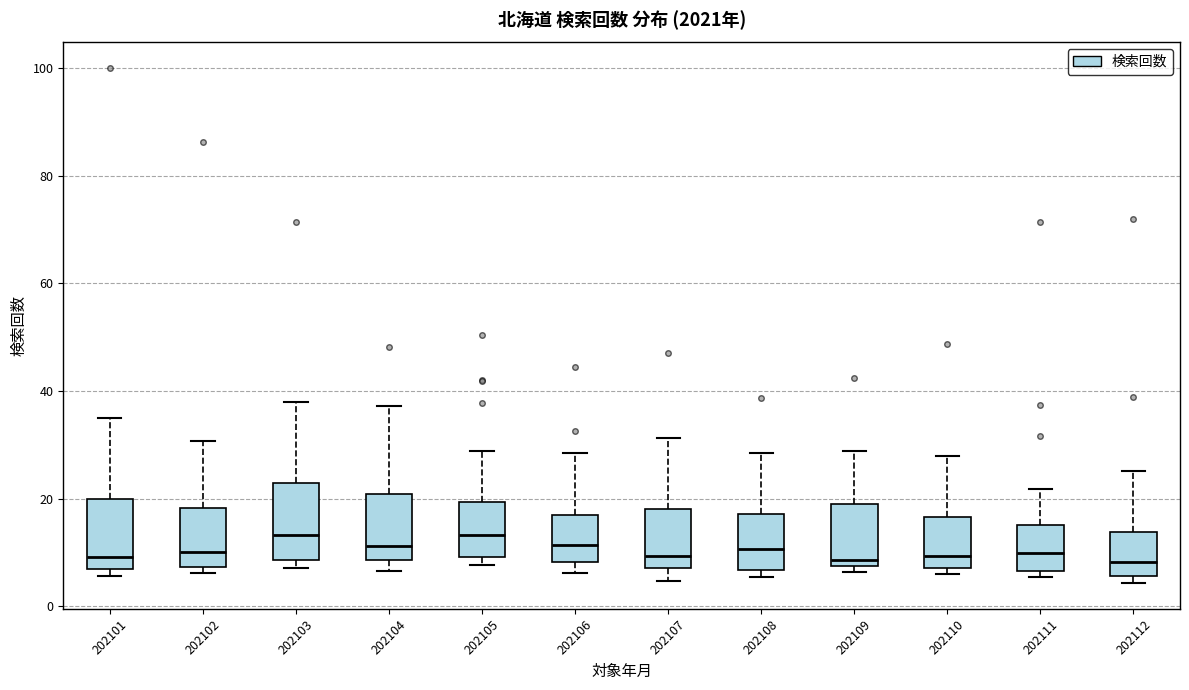

Reading left to right, transcribe this box plot: for each box, give where its median line is, the range the box spans, and where its two whiskers end, as read against the y-axis. The values are not printed on the chart, so give them approximately, as read against the axis.

202101: median 10, box 6 to 20, whiskers 6 (just below the box's lower edge) to 36
202102: median 10, box 8 to 18, whiskers 6 to 30
202103: median 14, box 8 to 22, whiskers 8 (just below the box's lower edge) to 38
202104: median 12, box 8 to 20, whiskers 6 to 38
202105: median 14, box 10 to 20, whiskers 8 to 28
202106: median 12, box 8 to 16, whiskers 6 to 28
202107: median 10, box 8 to 18, whiskers 4 to 32
202108: median 10, box 6 to 18, whiskers 6 (just below the box's lower edge) to 28
202109: median 8 (just above the box's lower edge), box 8 to 20, whiskers 6 to 28
202110: median 10, box 8 to 16, whiskers 6 to 28
202111: median 10, box 6 to 16, whiskers 6 (just below the box's lower edge) to 22
202112: median 8, box 6 to 14, whiskers 4 to 26